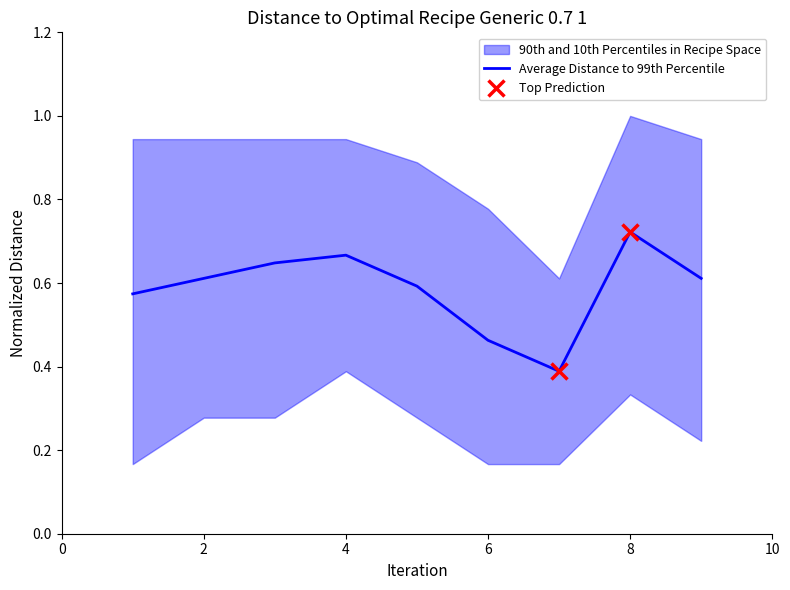

The value of Average Distance to 99th Percentile at 2 is 0.6. True or false?

True